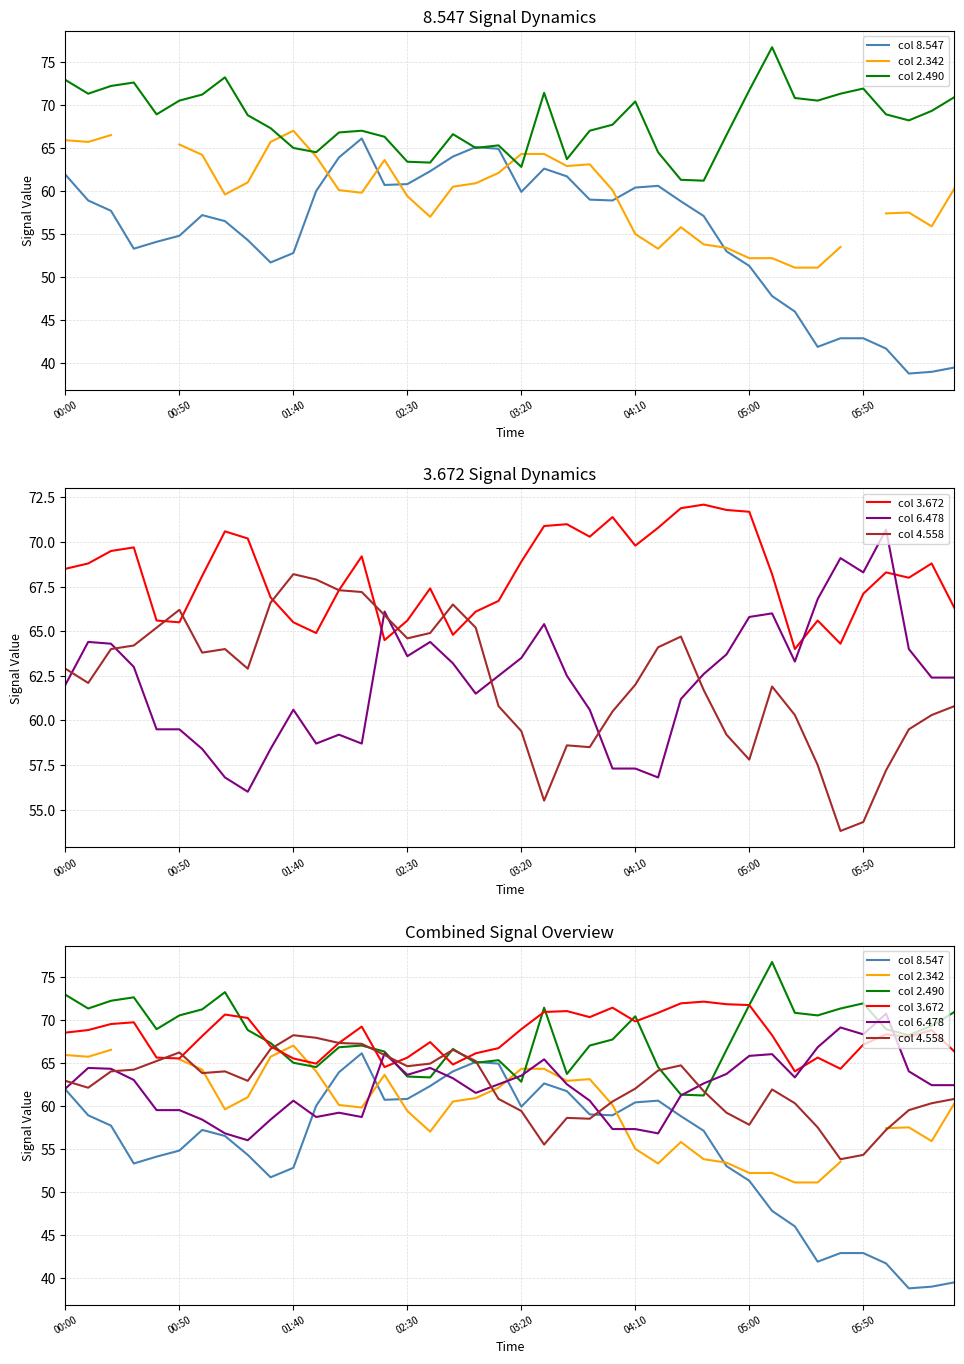

True or false: col 2.342 has more than 1 points higher than both neighbors.

True